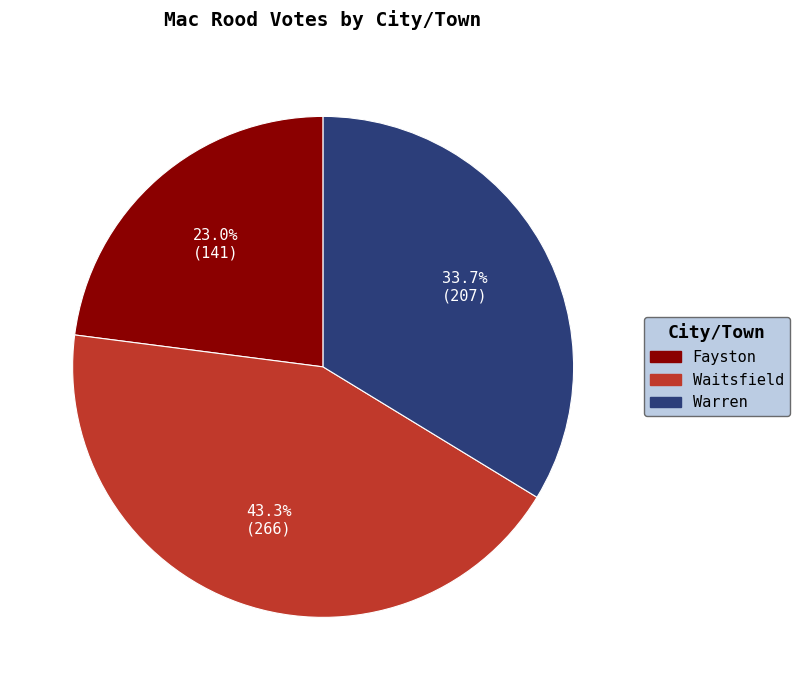

Count the number of slices in the pie.

3